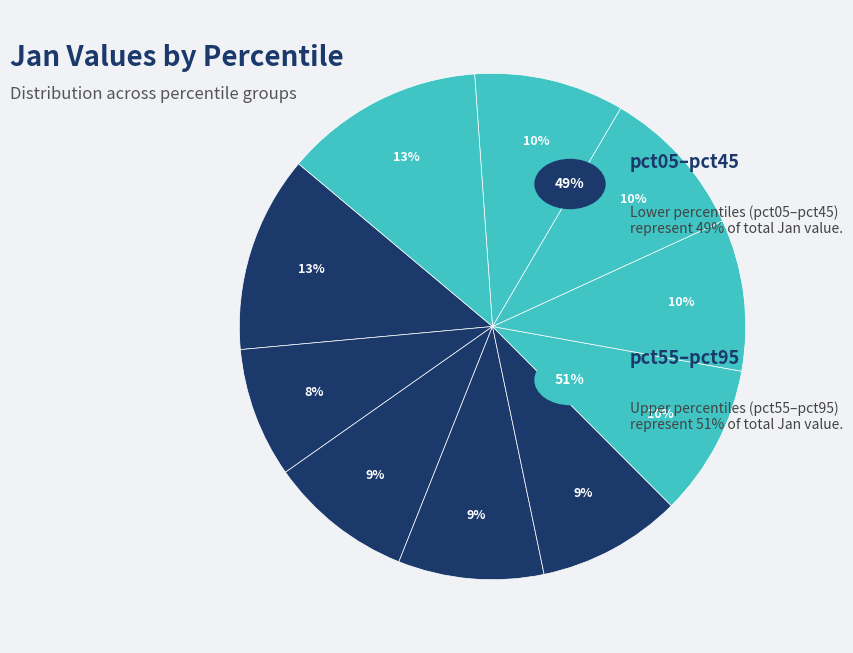

Which category has the biggest portion of the pie?

pct95